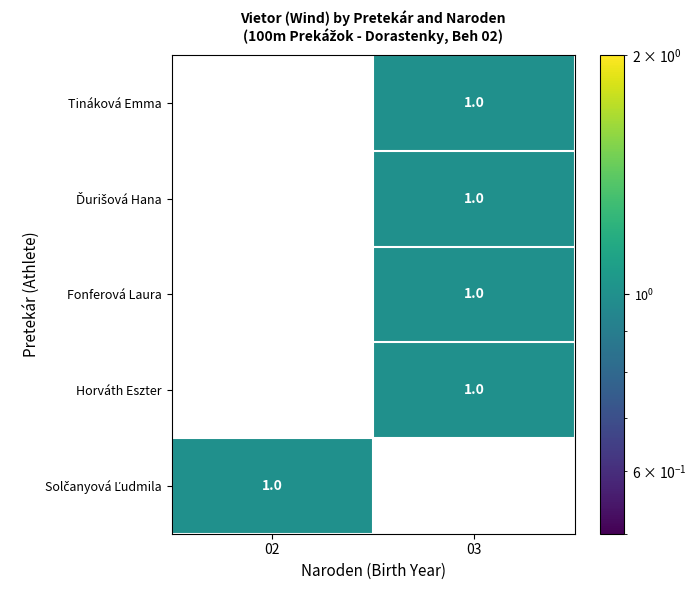

How many data points in Fonferová Laura are less than 1?

1